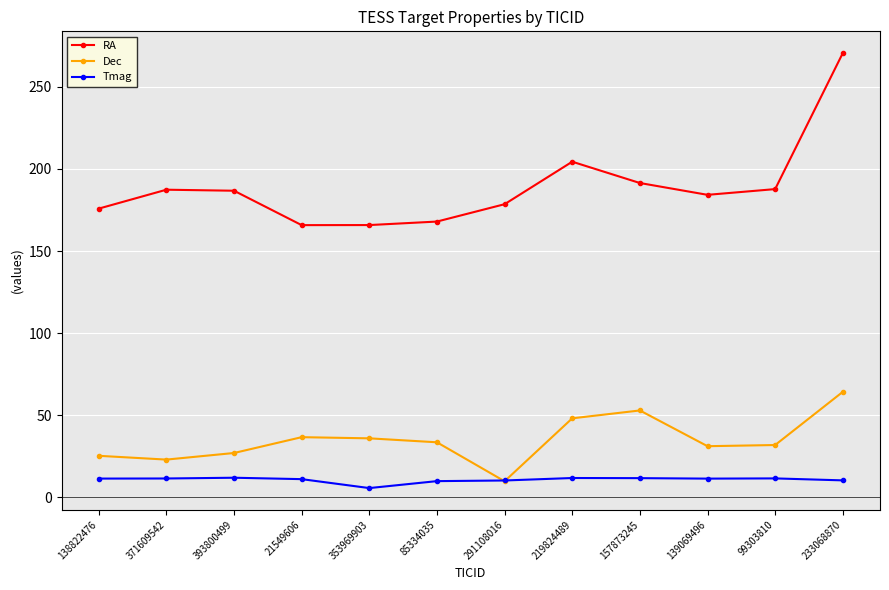

At 219824489, list the series in order from largest to smallest.

RA, Dec, Tmag